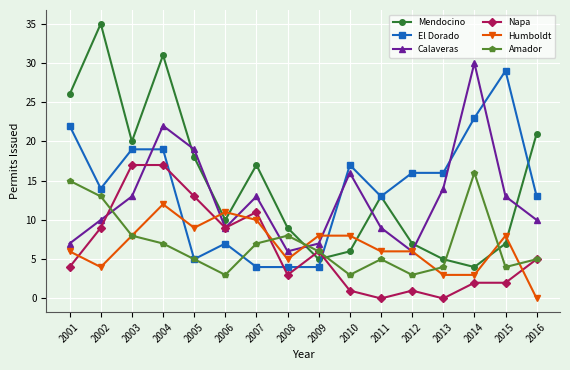

Which series changed the most between 2001 and 2008?

El Dorado